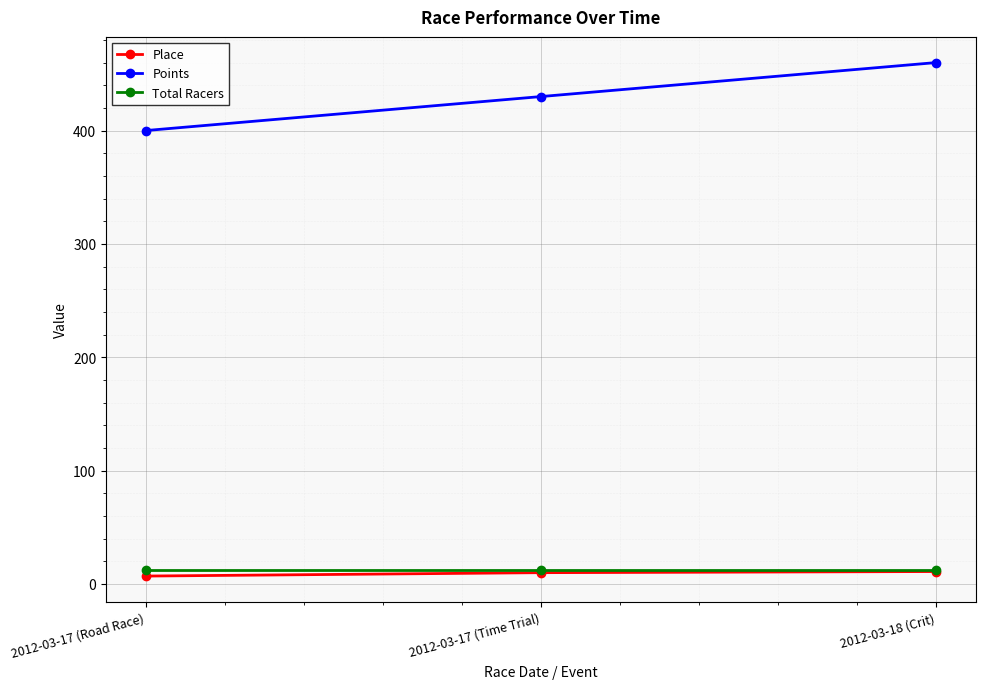

Rank the series at 2012-03-17 (Road Race) from highest to lowest value.

Points, Total Racers, Place